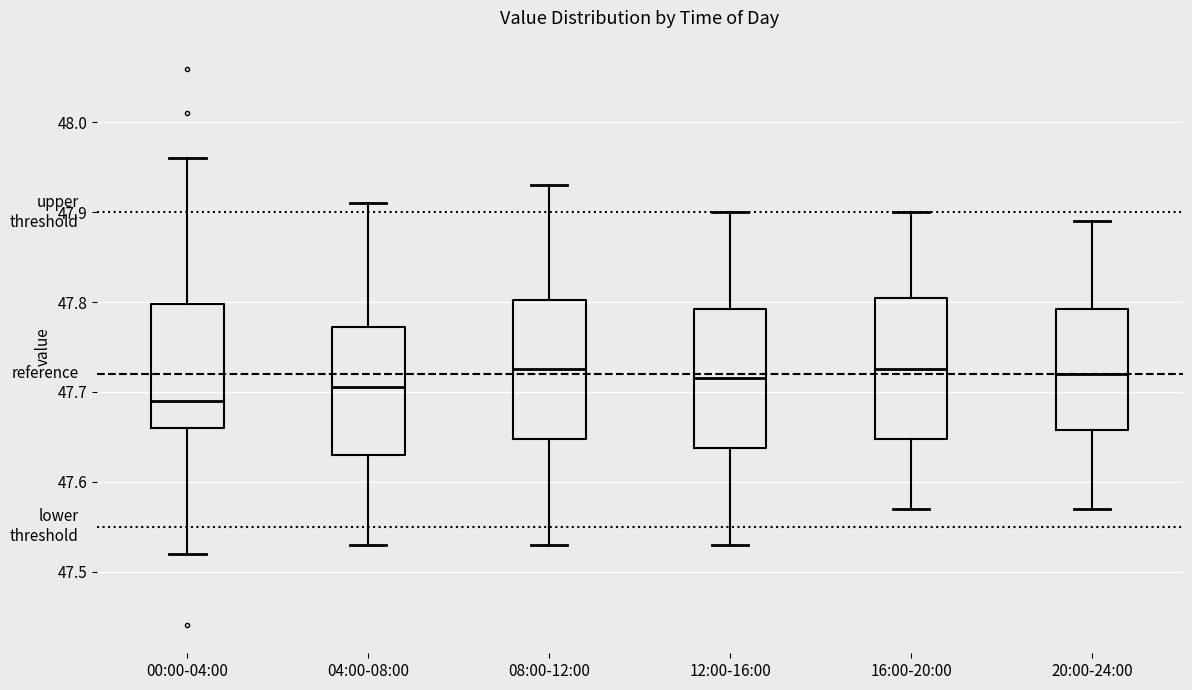

Where does the median line of the box for 00:00-04:00 sit on the y-axis? The values are not printed on the chart, so give them approximately, as read against the axis.

47.69